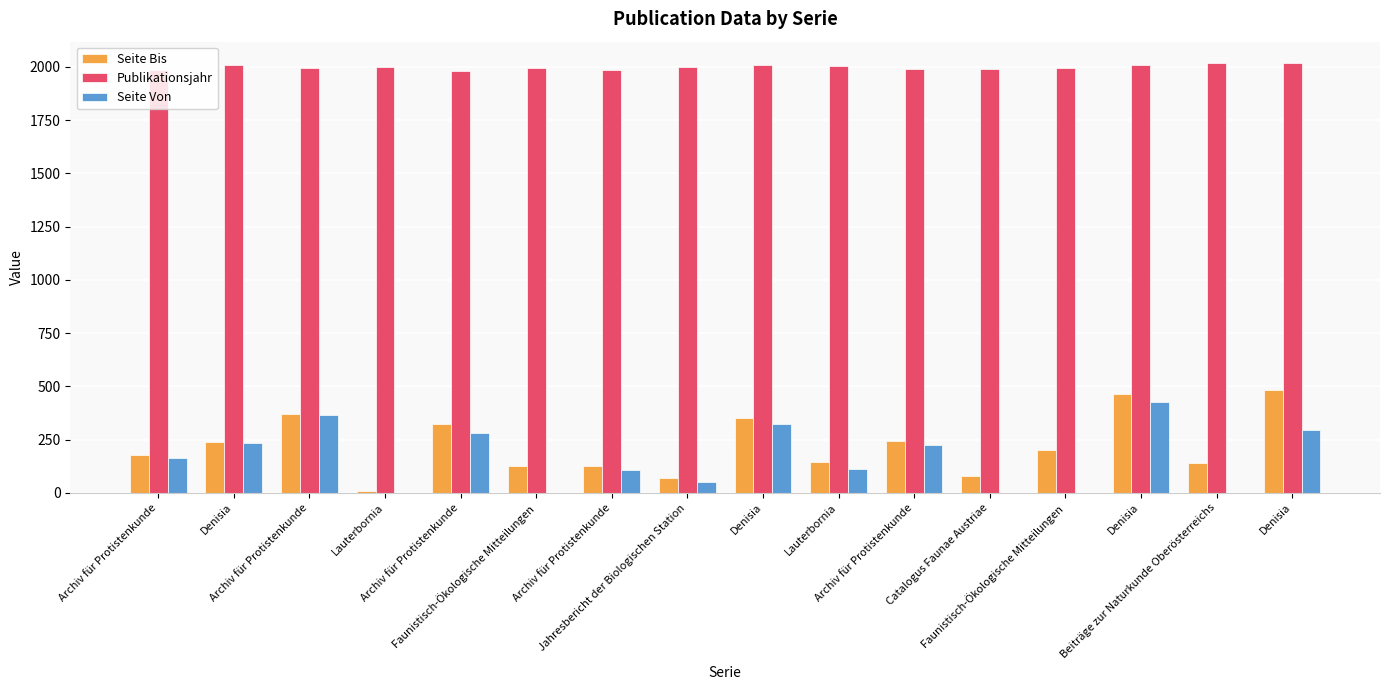

Between Lauterbornia and Lauterbornia, which is larger?

Lauterbornia